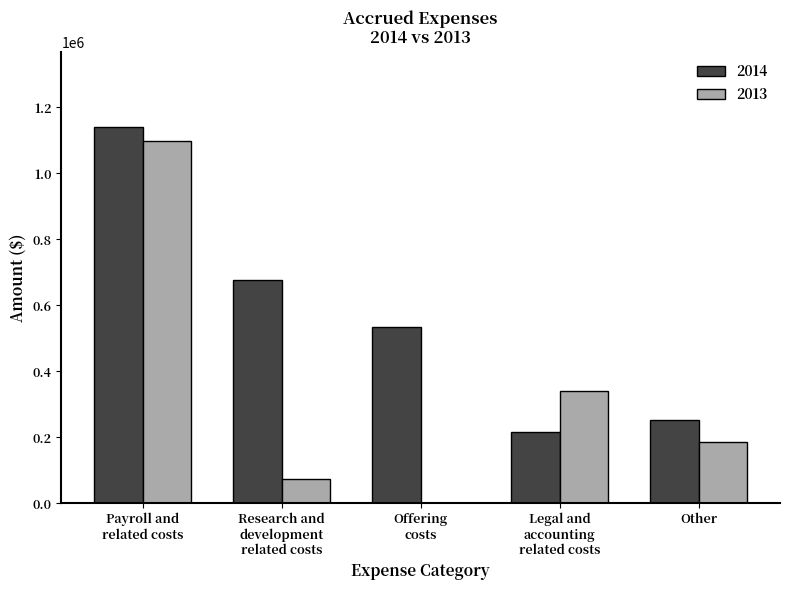

What is the difference between the 2014 values at Offering
costs and Legal and
accounting
related costs?

318409